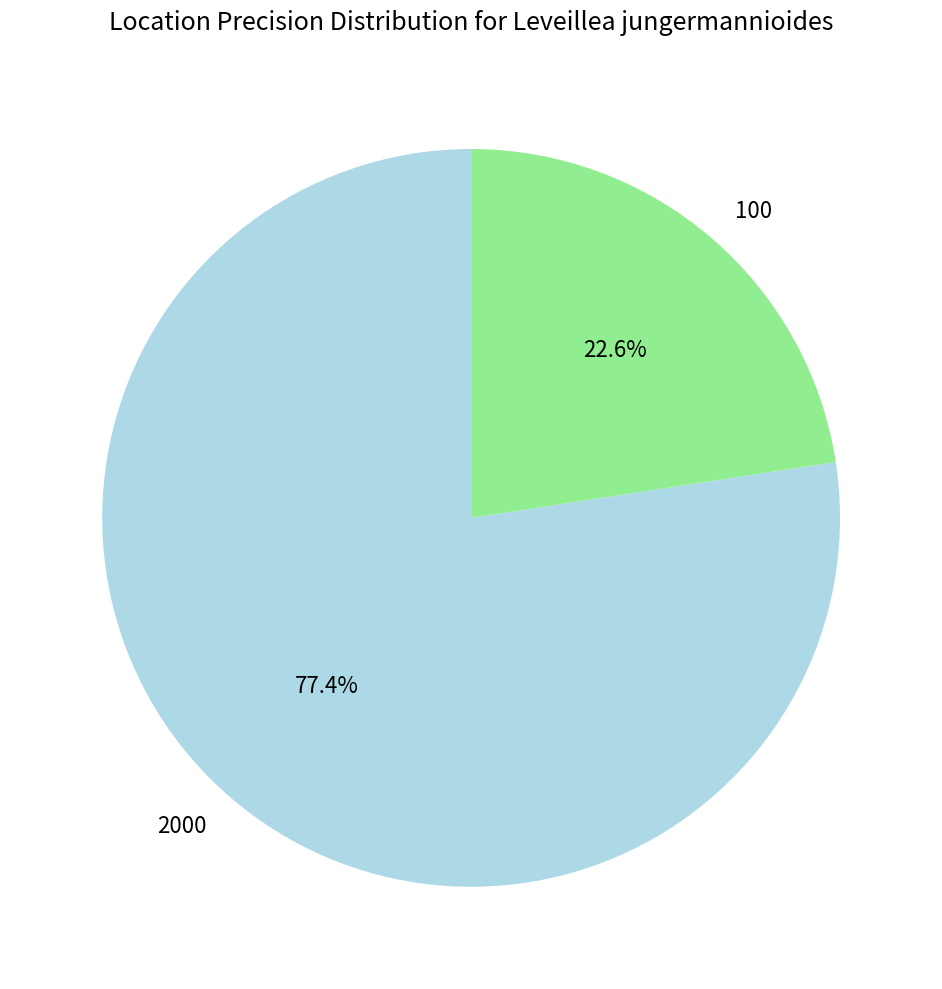

How much of the chart is everything except 100?

77.4%